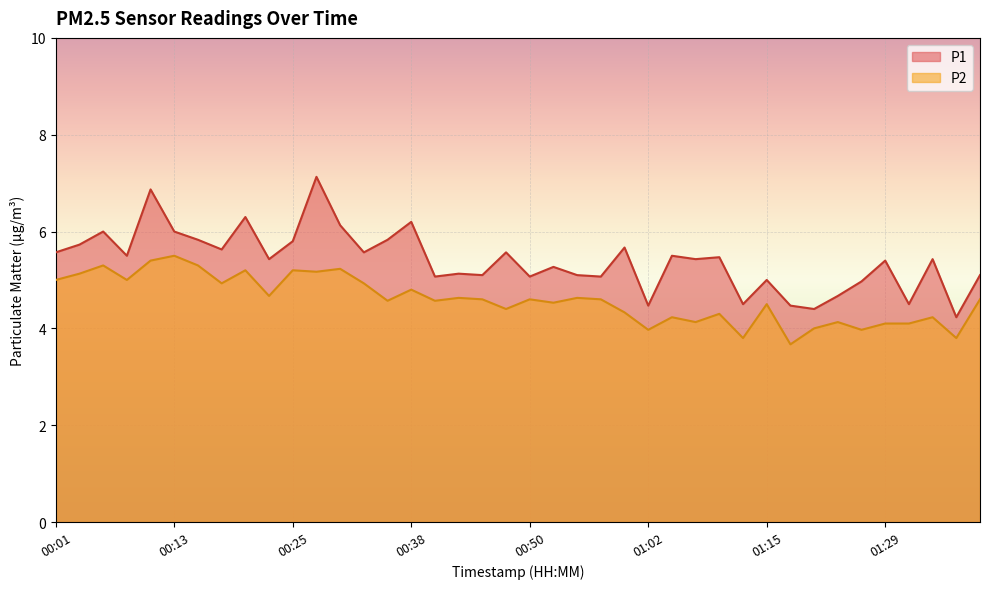

What is the label of the 14th point from the left?

00:33